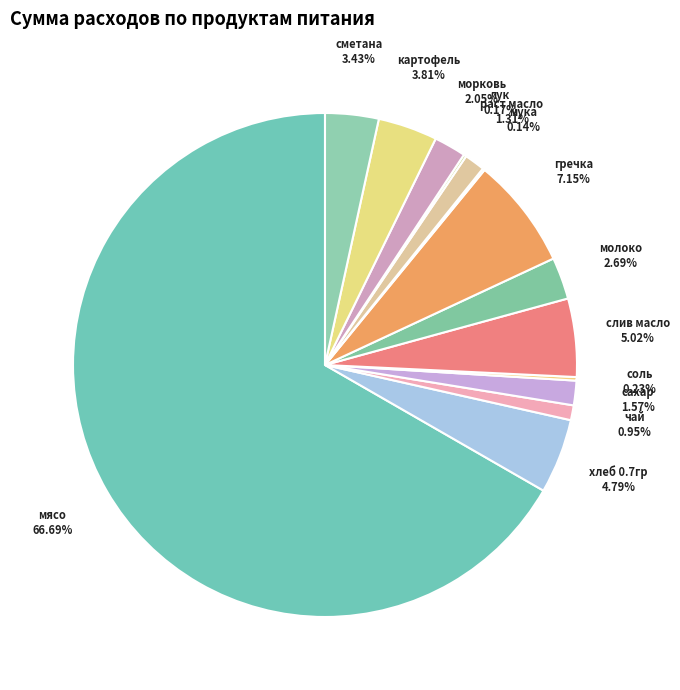

Which category has the biggest portion of the pie?

мясо